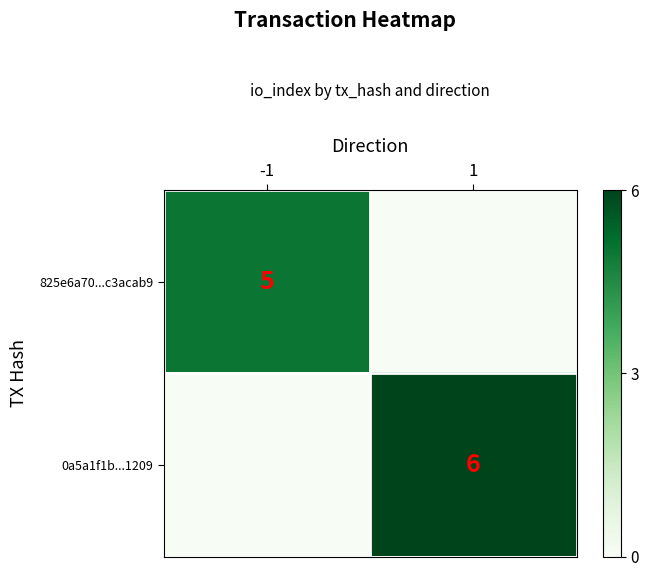

True or false: 825e6a70...c3acab9 has a value of 7 at -1.

False